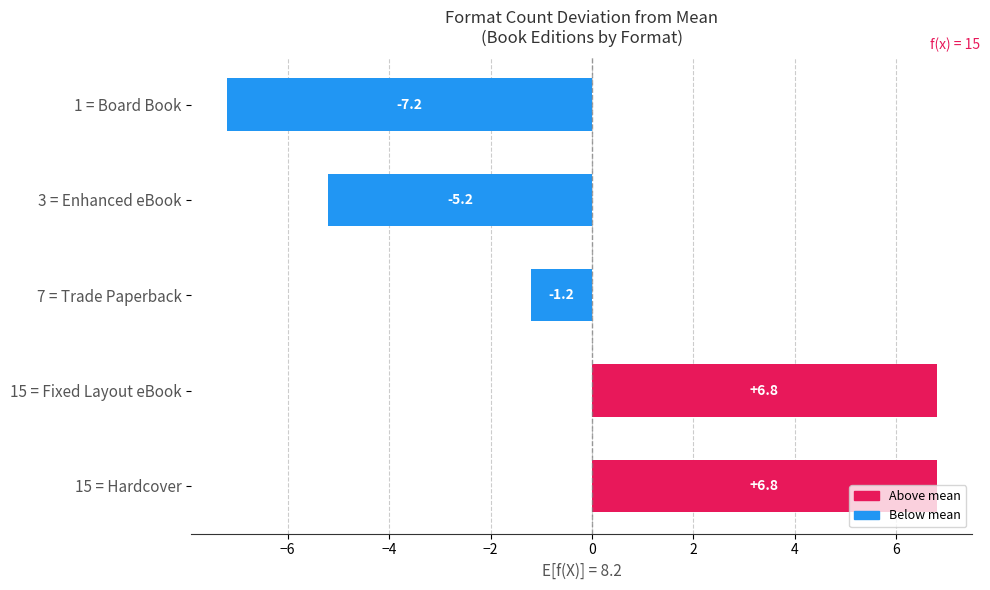

Where is the data nearest to the value 0?

7 = Trade Paperback